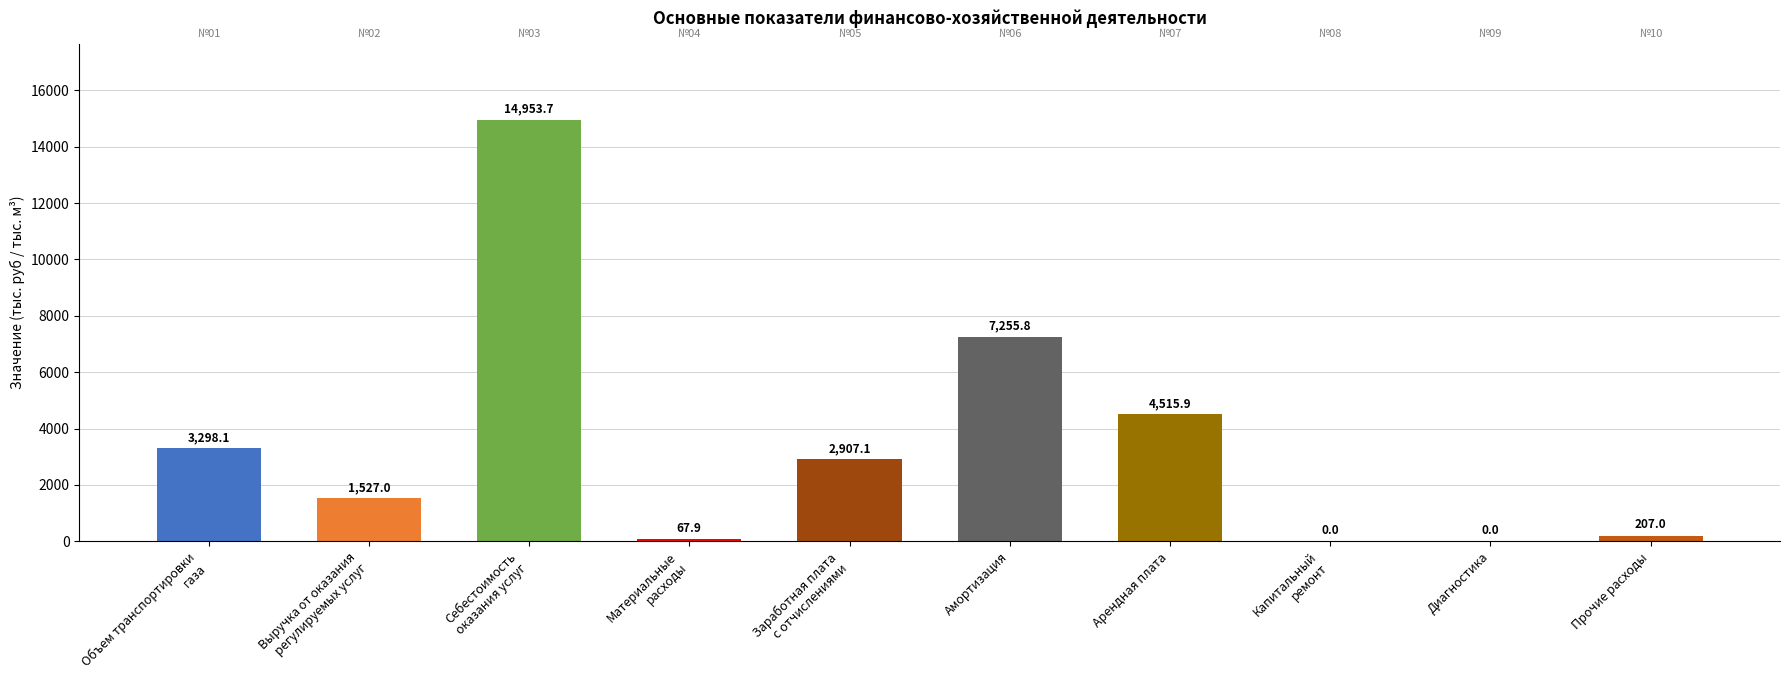

What value does the data have at Амортизация?

7255.8